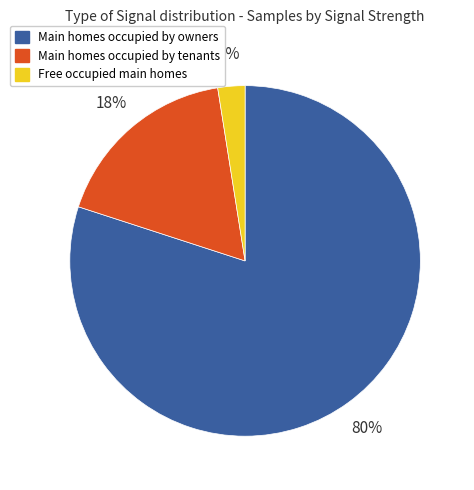

Is there any slice that represents more than half of the pie?

Yes